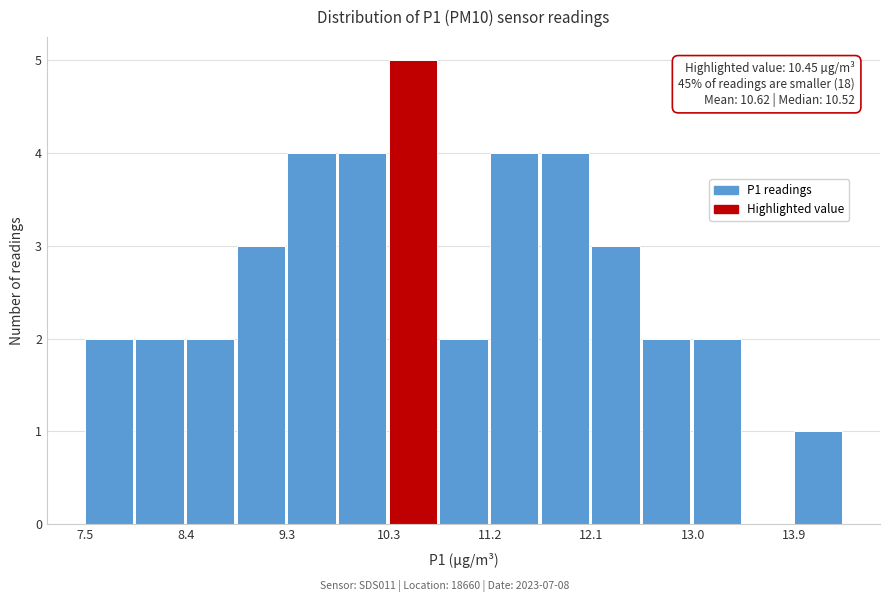

Over which range of the x-axis is the bar tallest?

10.3 to 10.7